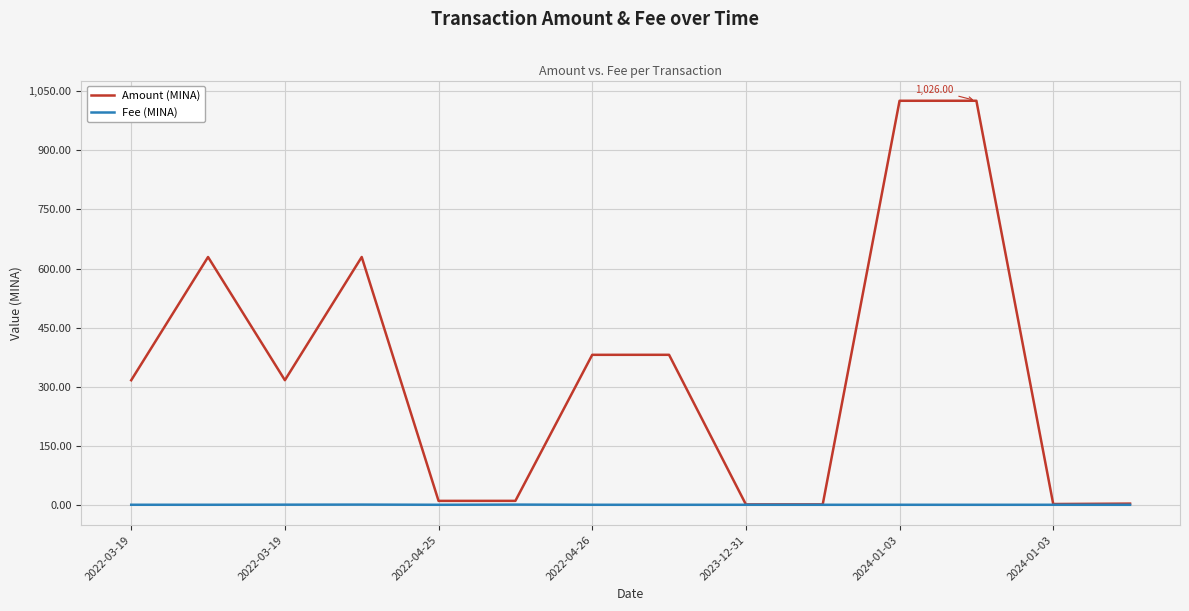

List the series in order of their overall mean, highest first.

Amount (MINA), Fee (MINA)